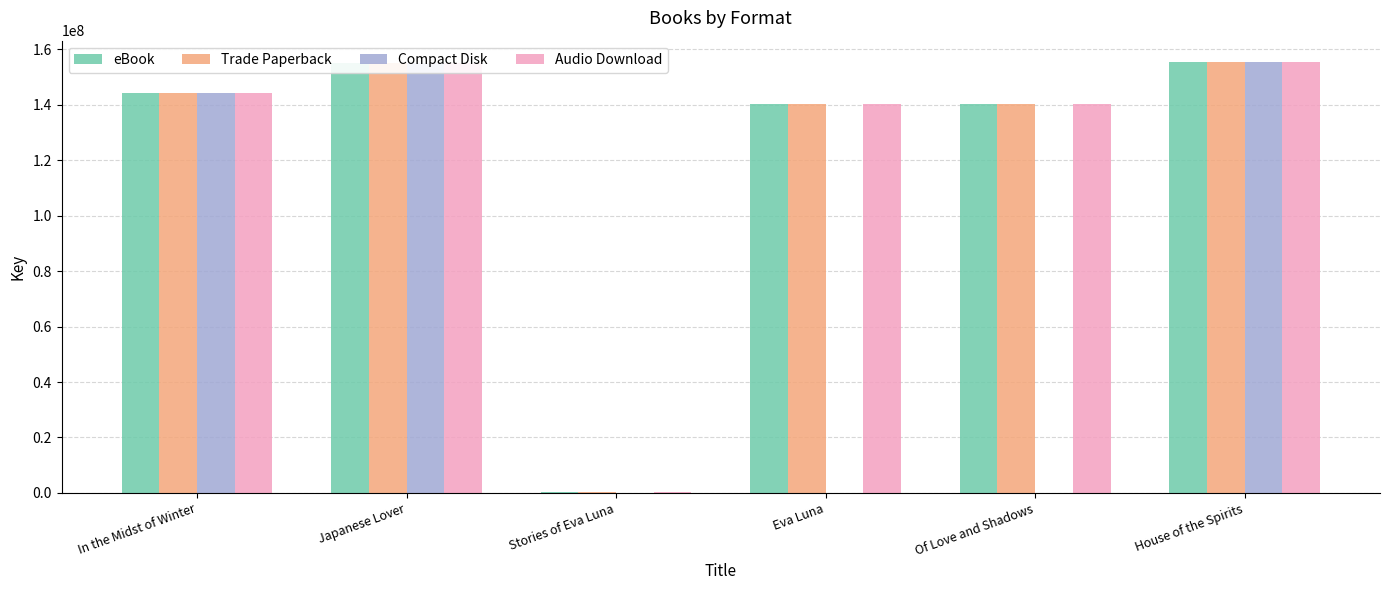

What are all the series names shown in the legend?

eBook, Trade Paperback, Compact Disk, Audio Download